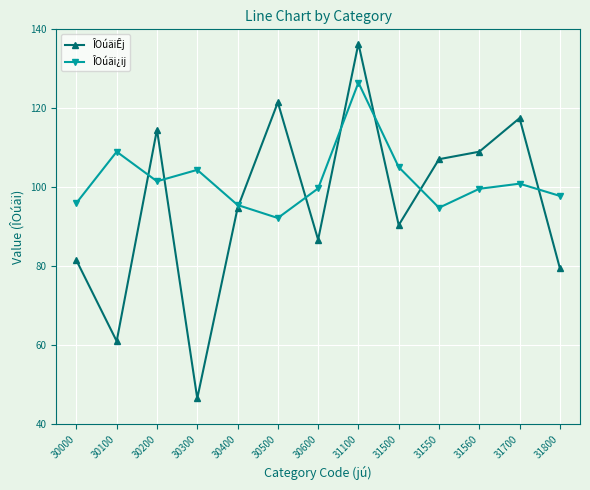

The value of ÎOúäiÊj at 30500 is 58.3. True or false?

False